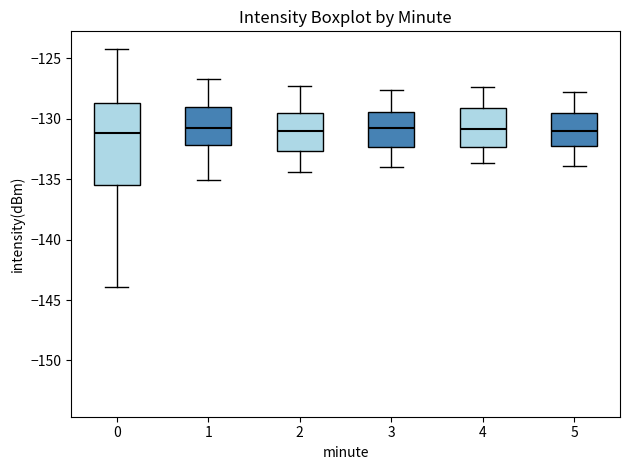

Reading left to right, transcribe this box plot: for each box, give where its median line is, the range the box spans, and where its two whiskers end, as read against the y-axis. The values are not printed on the chart, so give them approximately, as read against the axis.

0: median -131.0, box -135.5 to -128.5, whiskers -144.0 to -124.0
1: median -130.5, box -132.0 to -129.0, whiskers -135.0 to -126.5
2: median -131.0, box -132.5 to -129.5, whiskers -134.5 to -127.5
3: median -131.0, box -132.5 to -129.5, whiskers -134.0 to -127.5
4: median -131.0, box -132.5 to -129.0, whiskers -133.5 to -127.5
5: median -131.0, box -132.0 to -129.5, whiskers -134.0 to -128.0